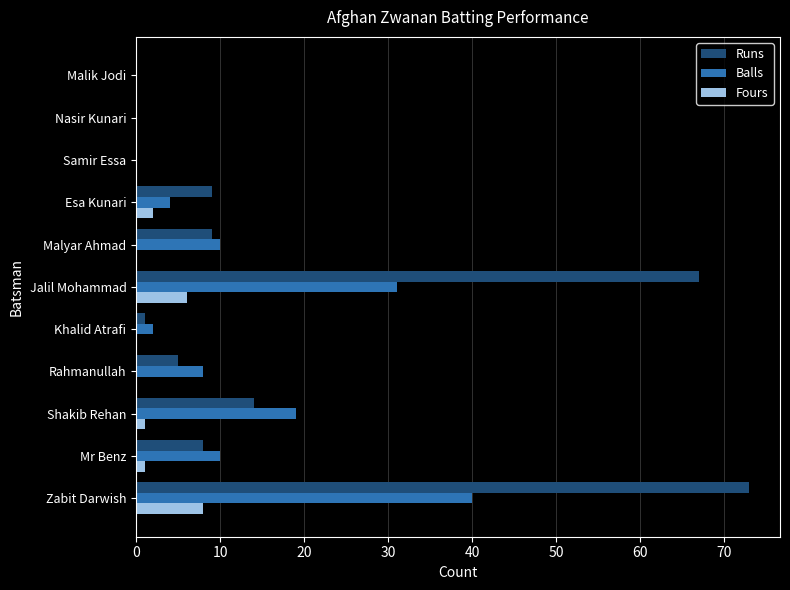

How many categories are shown in the chart?

11